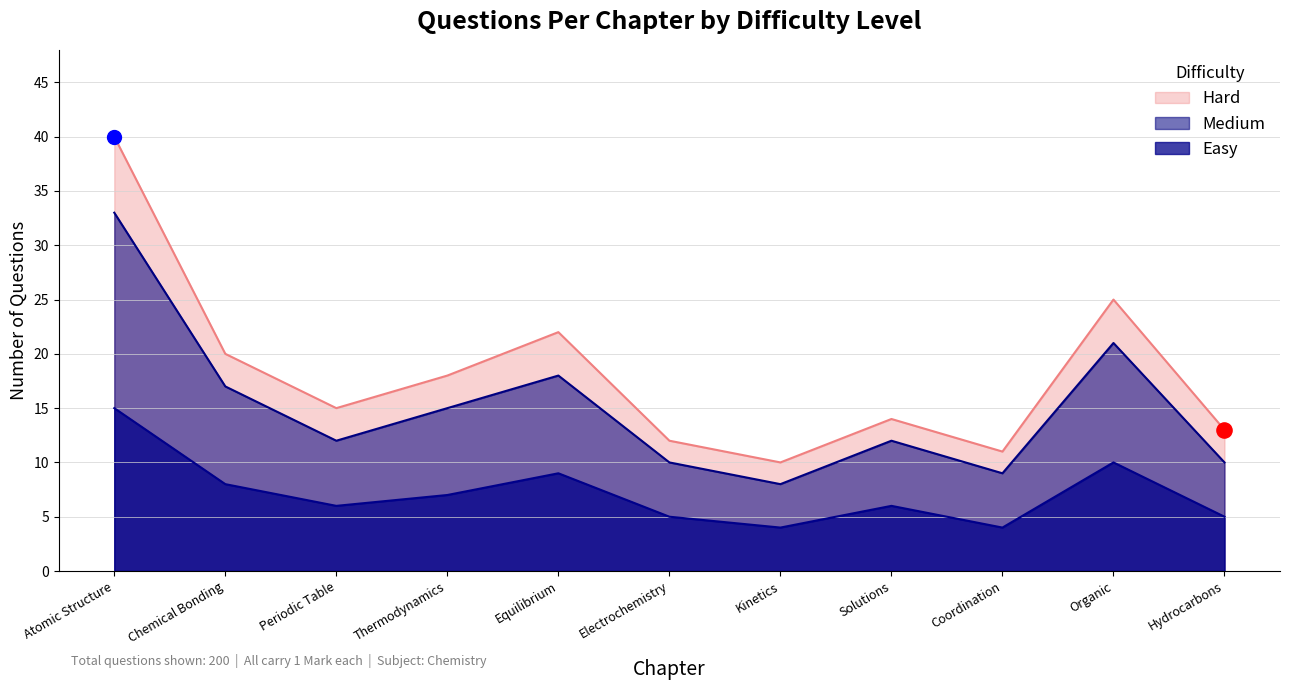

Between Thermodynamics and Coordination, which series saw the biggest shift?

Hard